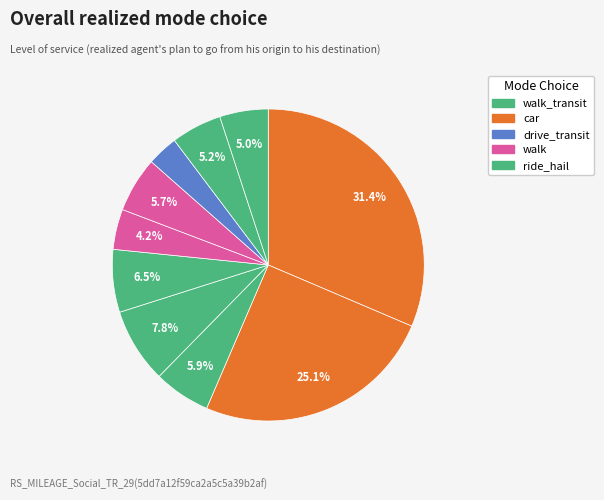

How many segments does this pie chart have?

10